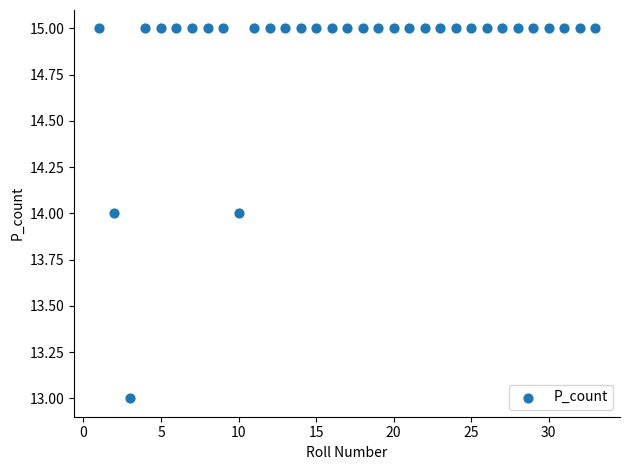

What is the range of X values (max minus min)?

32